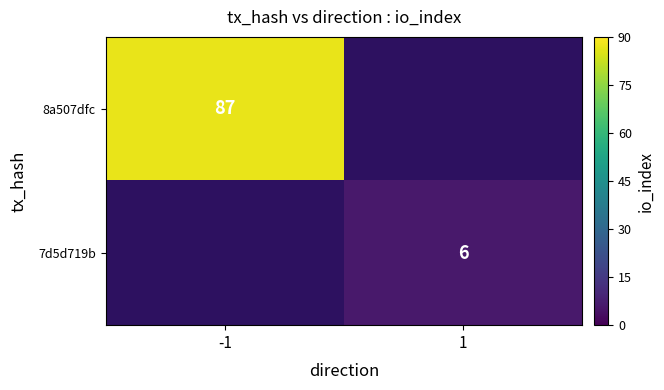

Is the value of 8a507dfc at -1 greater than the value of 7d5d719b at 1?

Yes